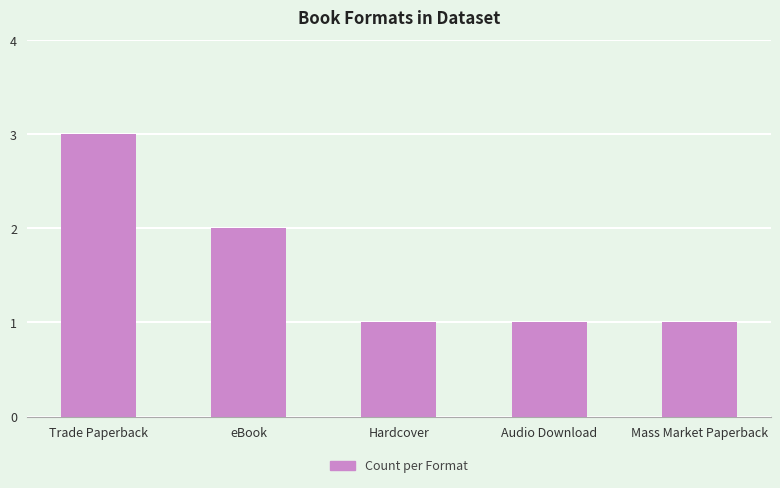

How many series are shown in this chart?

1